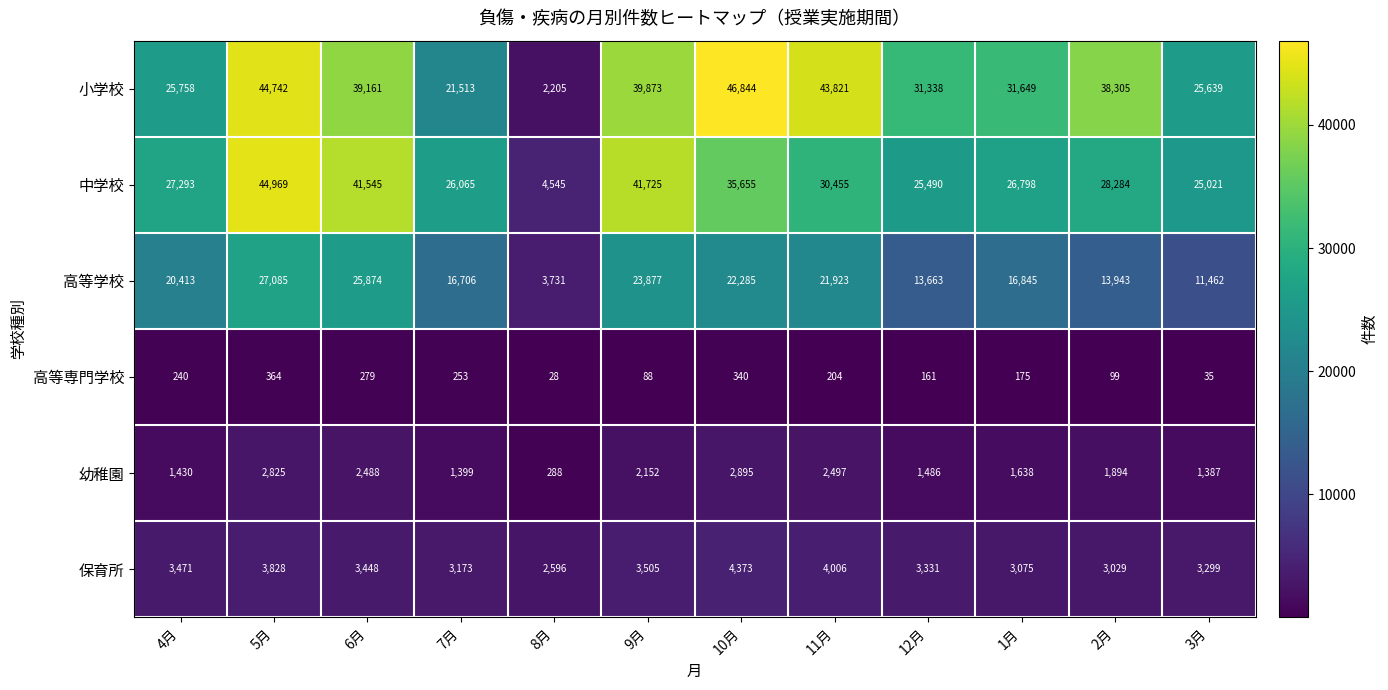

Rank the series by their maximum value, from highest to lowest.

小学校, 中学校, 高等学校, 保育所, 幼稚園, 高等専門学校